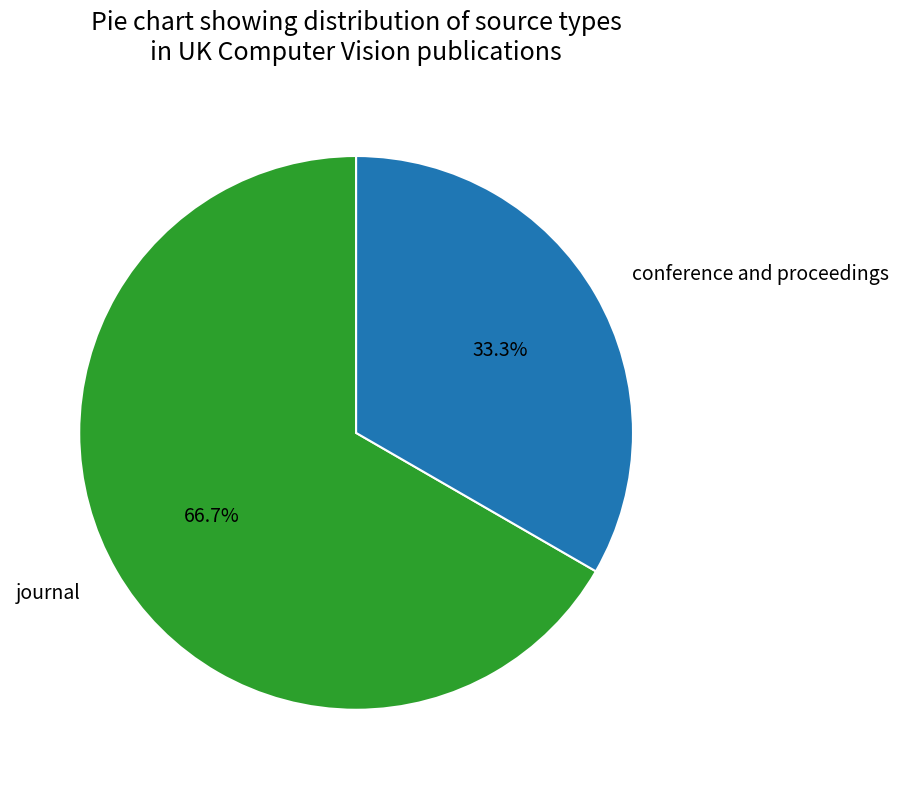

How many segments does this pie chart have?

2